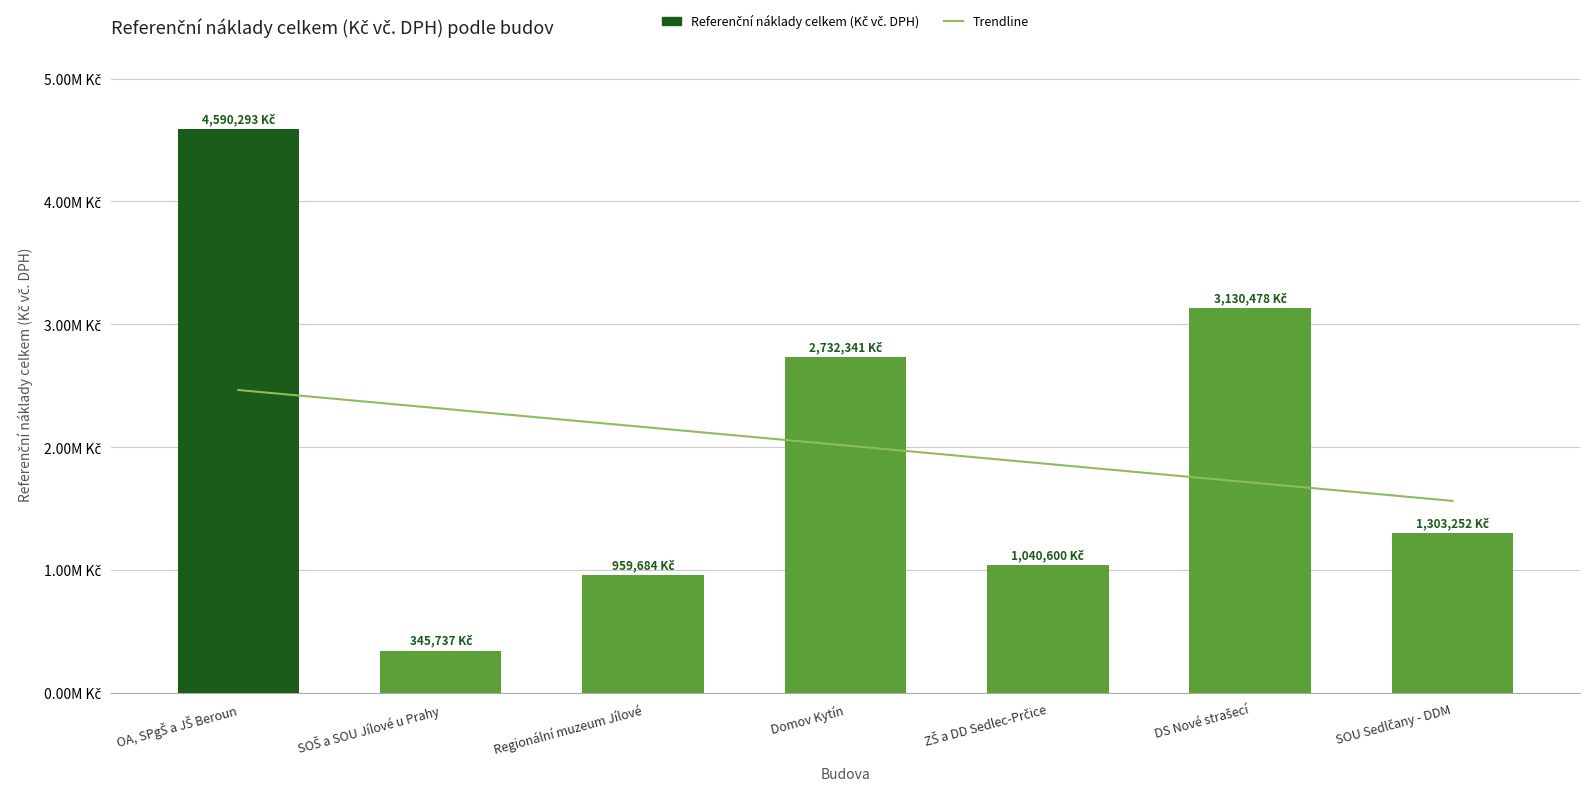

The value at Regionální muzeum Jílové is 1700748.6. True or false?

False